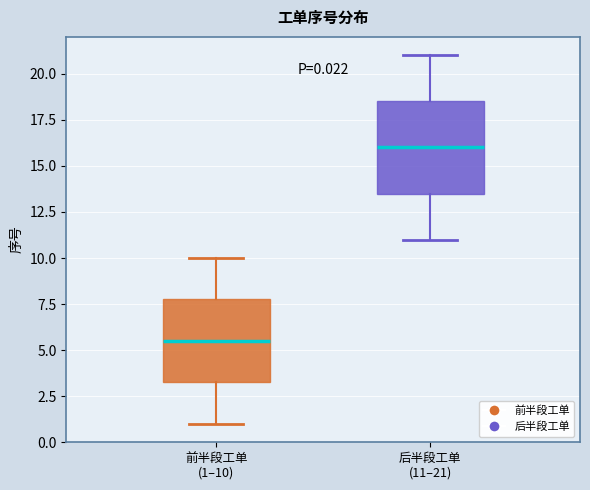

Which box is the tallest, from its lower edge to its upper edge?

后半段工单 (11–21)